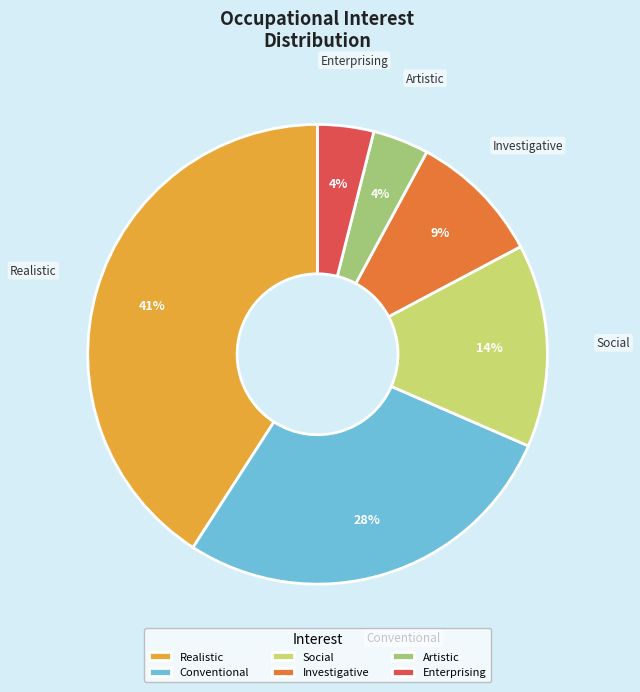

To the nearest percent, what portion does Realistic represent?

41%